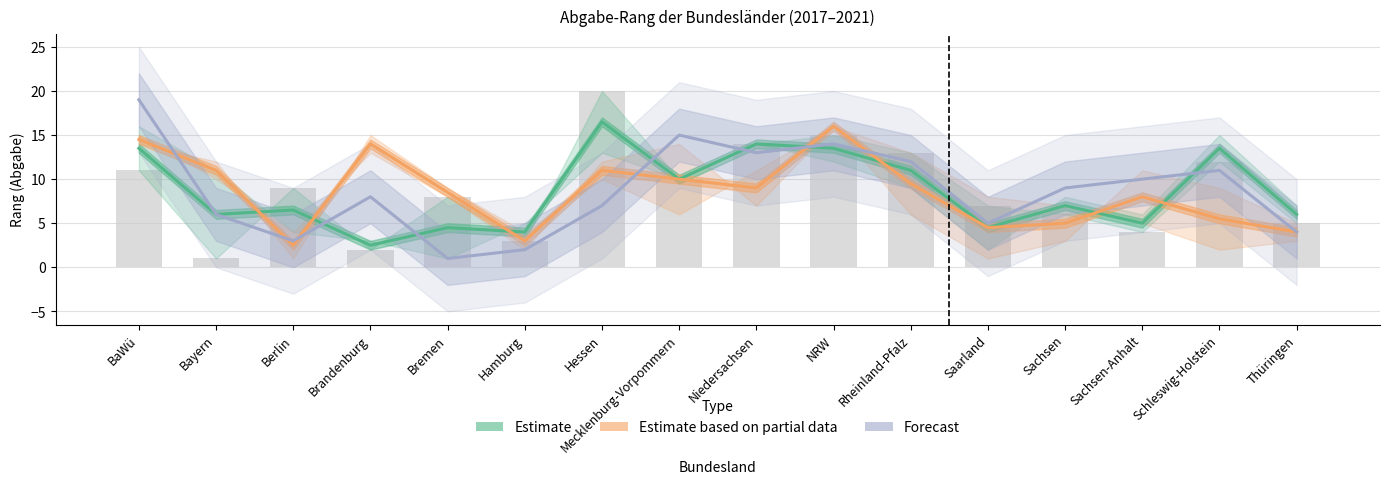

Does the chart contain any negative values?

No